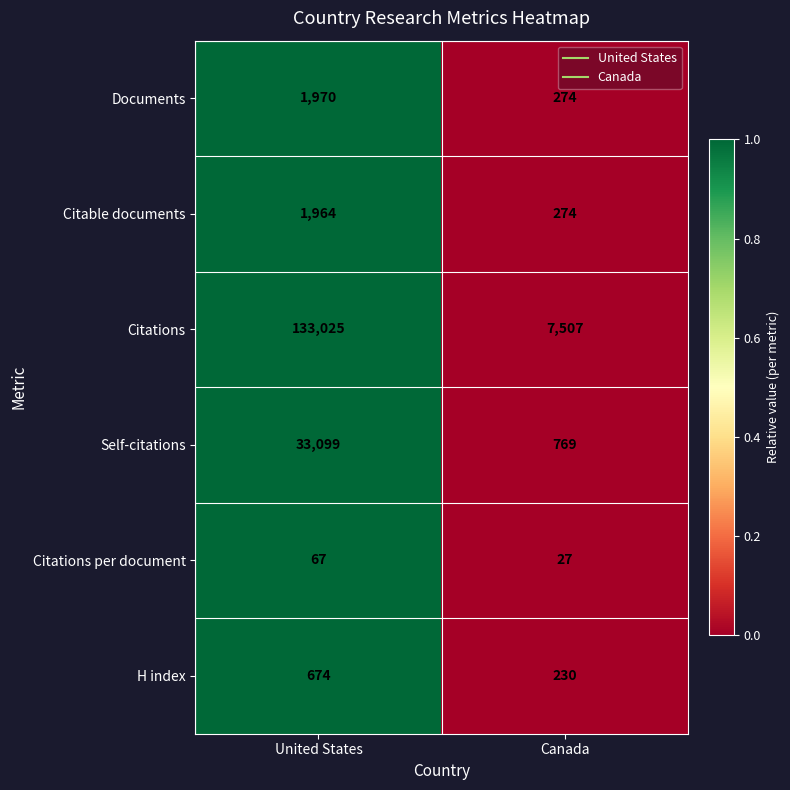

The value of Documents at Canada is 274. True or false?

True